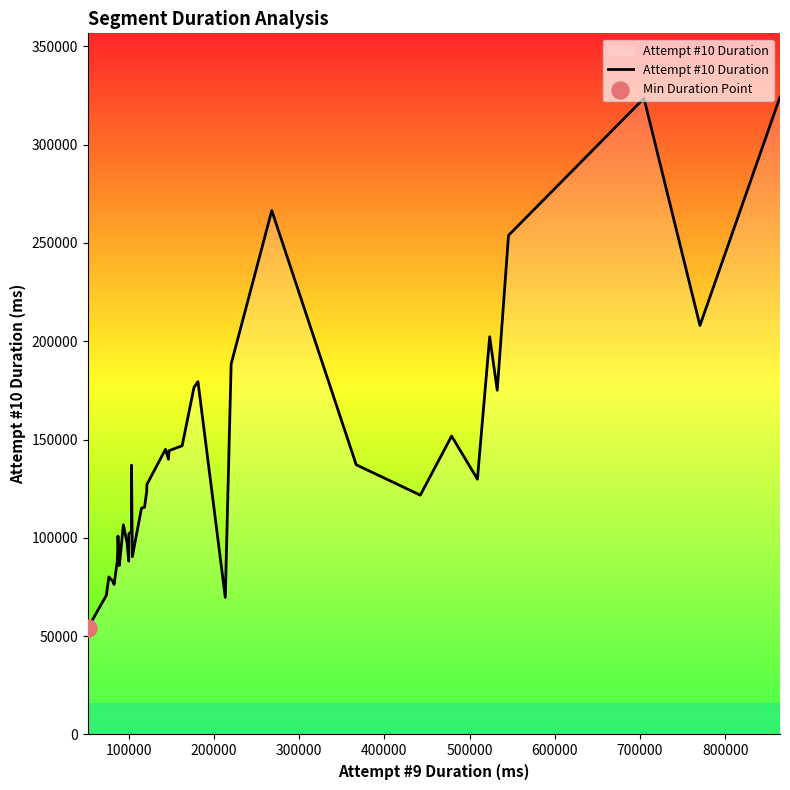

What is the greatest value displayed?

324191